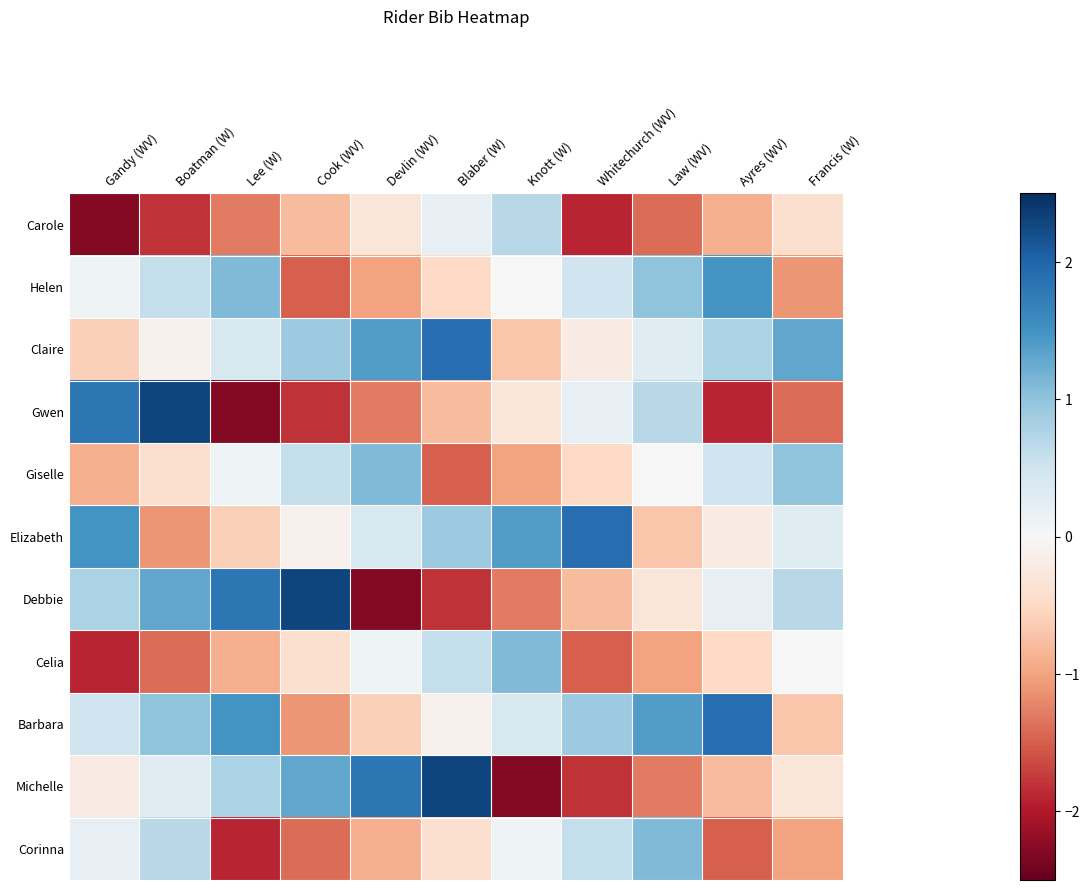

What is the total value across all series at Law (WV)?

-0.2